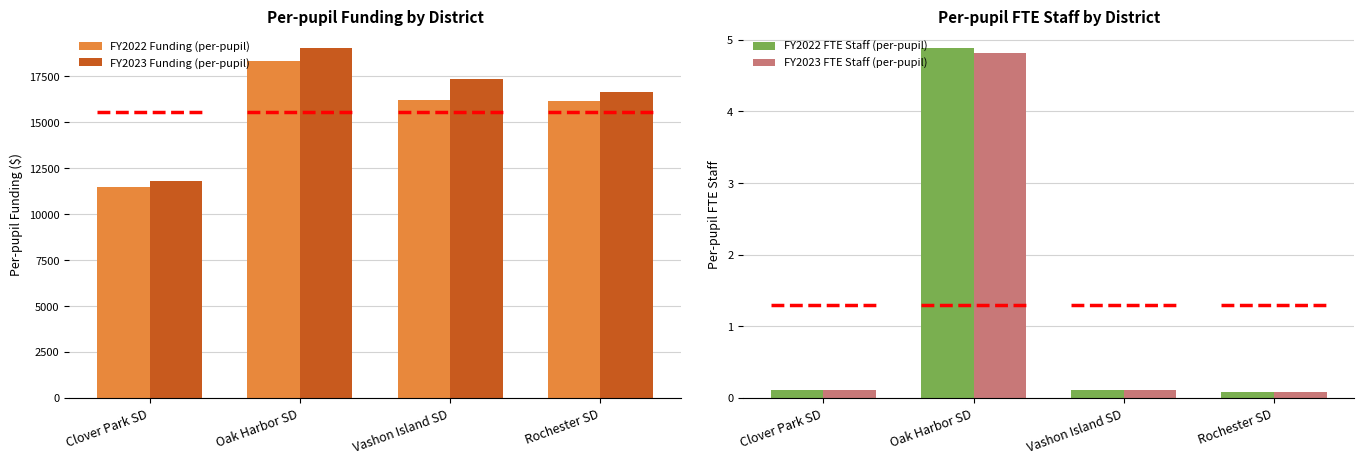

What are all the series names shown in the legend?

FY2022 Funding (per-pupil), FY2023 Funding (per-pupil), FY2022 FTE Staff (per-pupil), FY2023 FTE Staff (per-pupil)